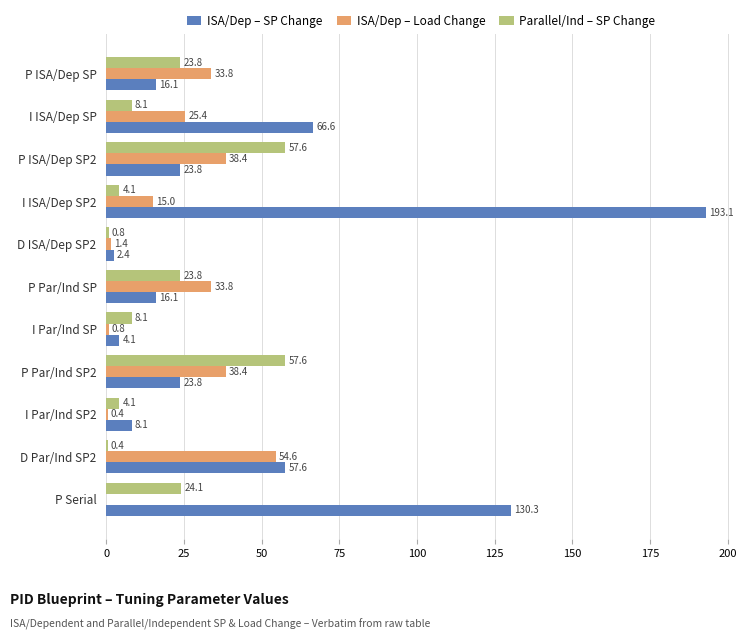

Where is Parallel/Ind – SP Change nearest to the value 29?

P Serial